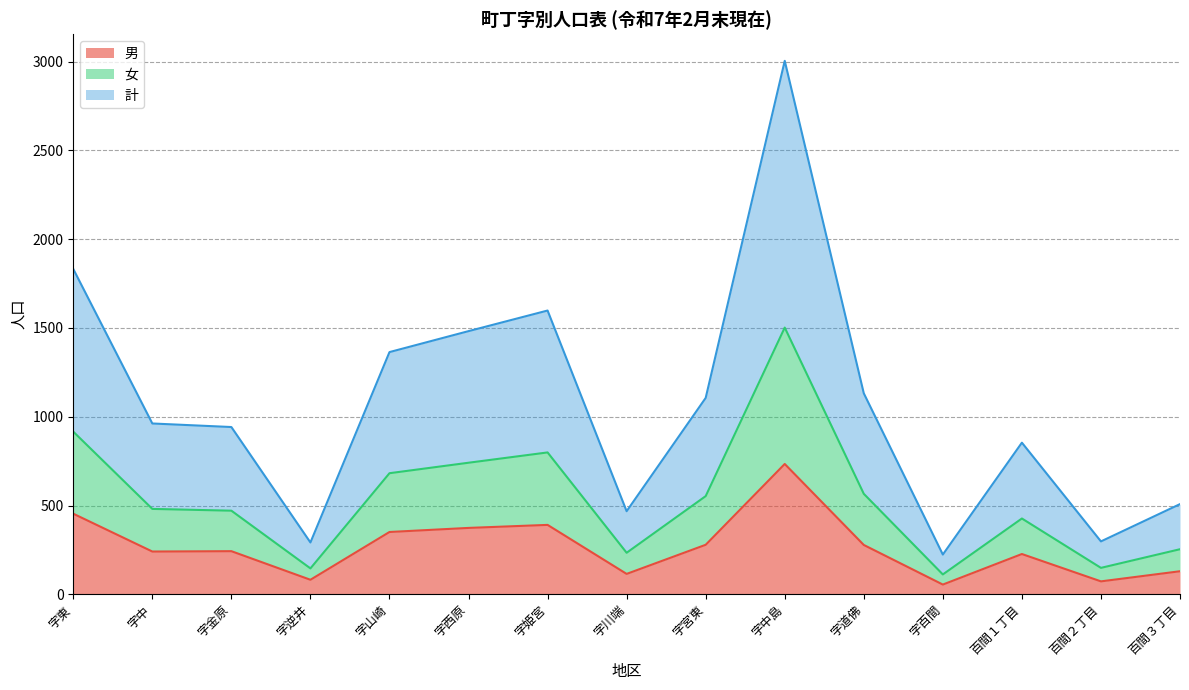

List the series in order of their overall mean, highest first.

計, 女, 男